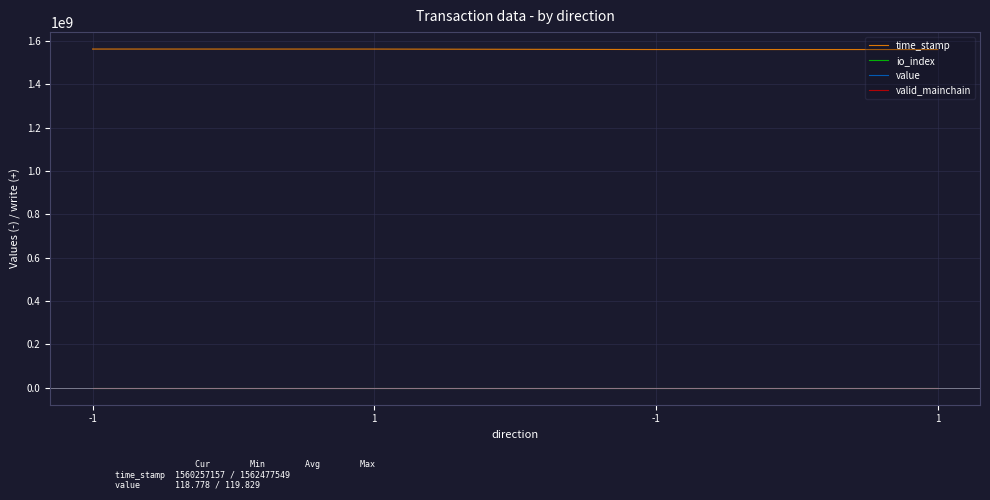

What is the spread (max minus min) of values at 1?

1562405088.0